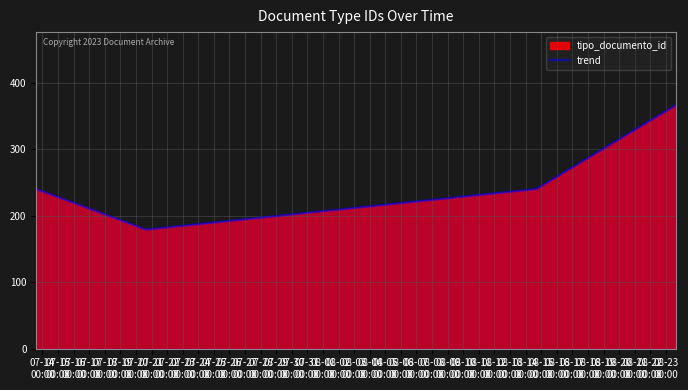

How many lines are shown in the chart?

1